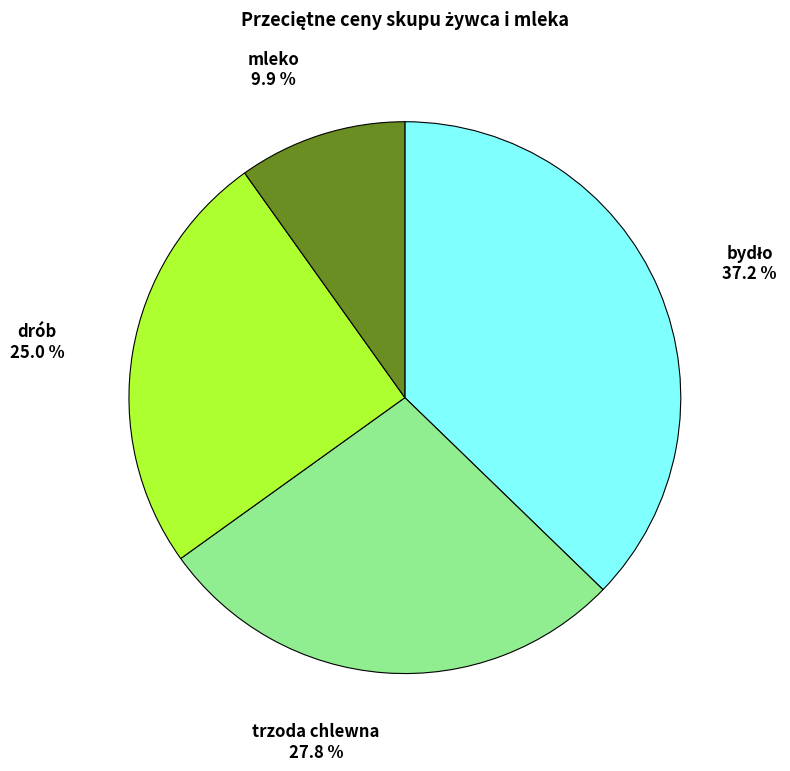

To the nearest percent, what is the difference between the largest and smallest slice percentages?

27%